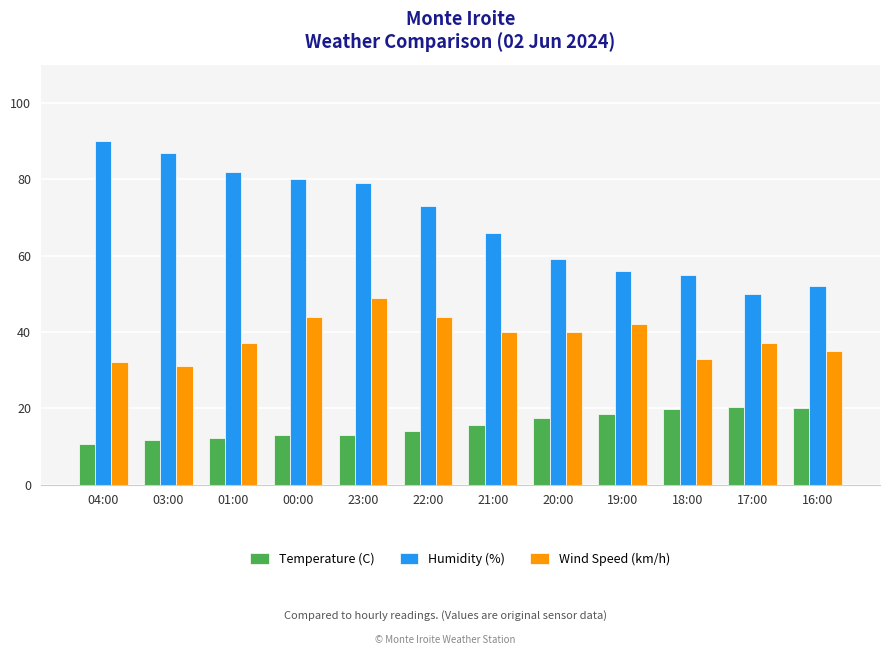

What is the difference between the maximum and minimum values in the Wind Speed (km/h) series?

18.0